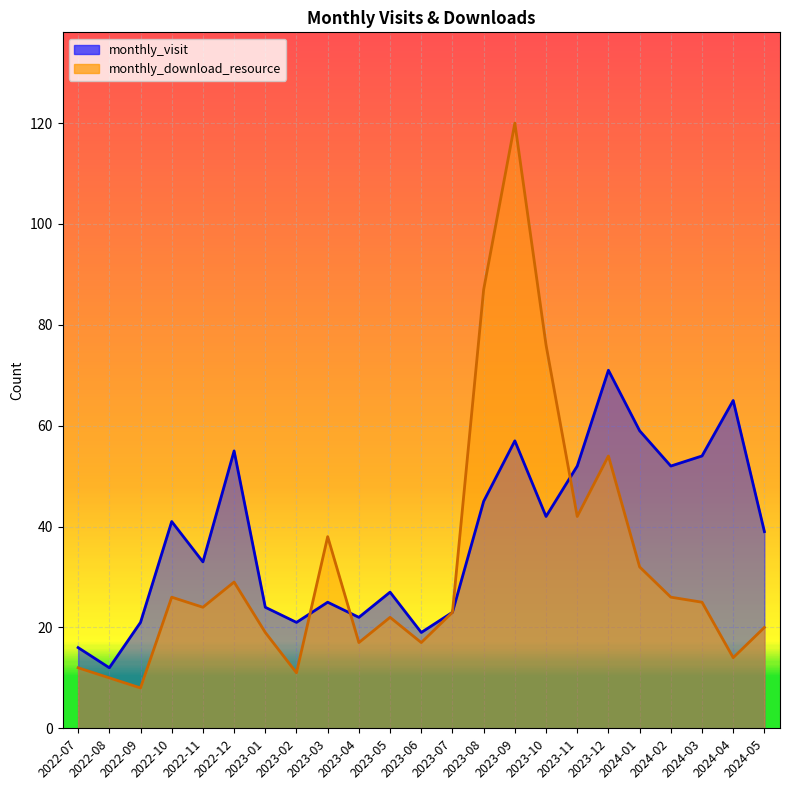

Which series has the widest spread of values?

monthly_download_resource